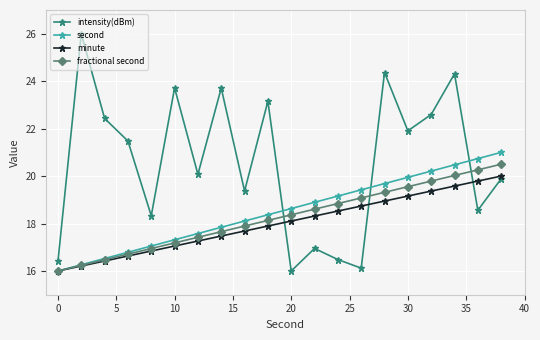

How many data points does each series have?

20